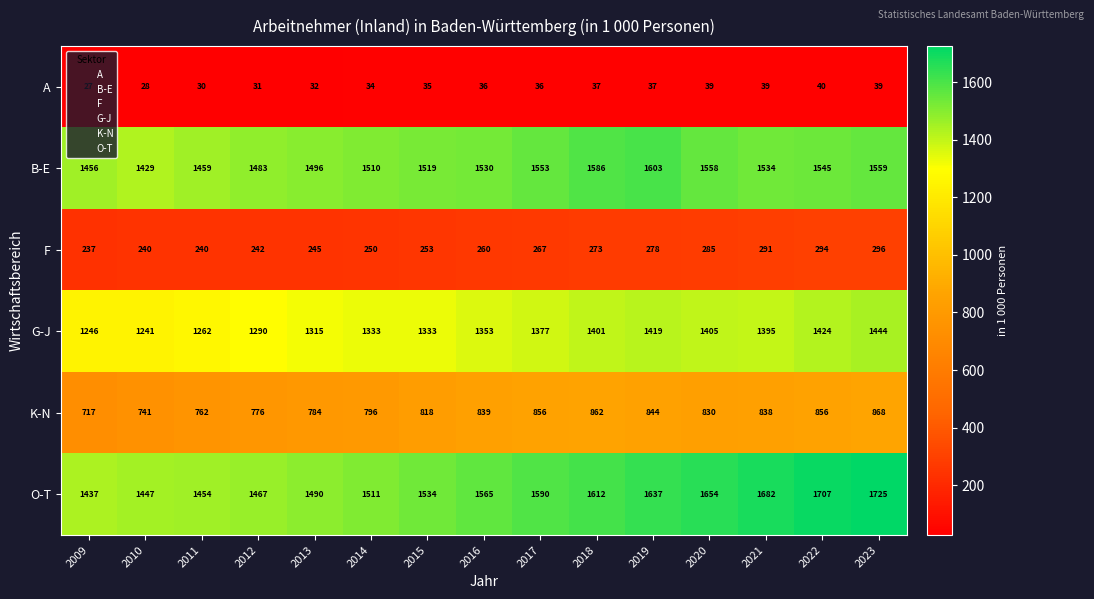

Which category has the highest value in the G-J series?

2023